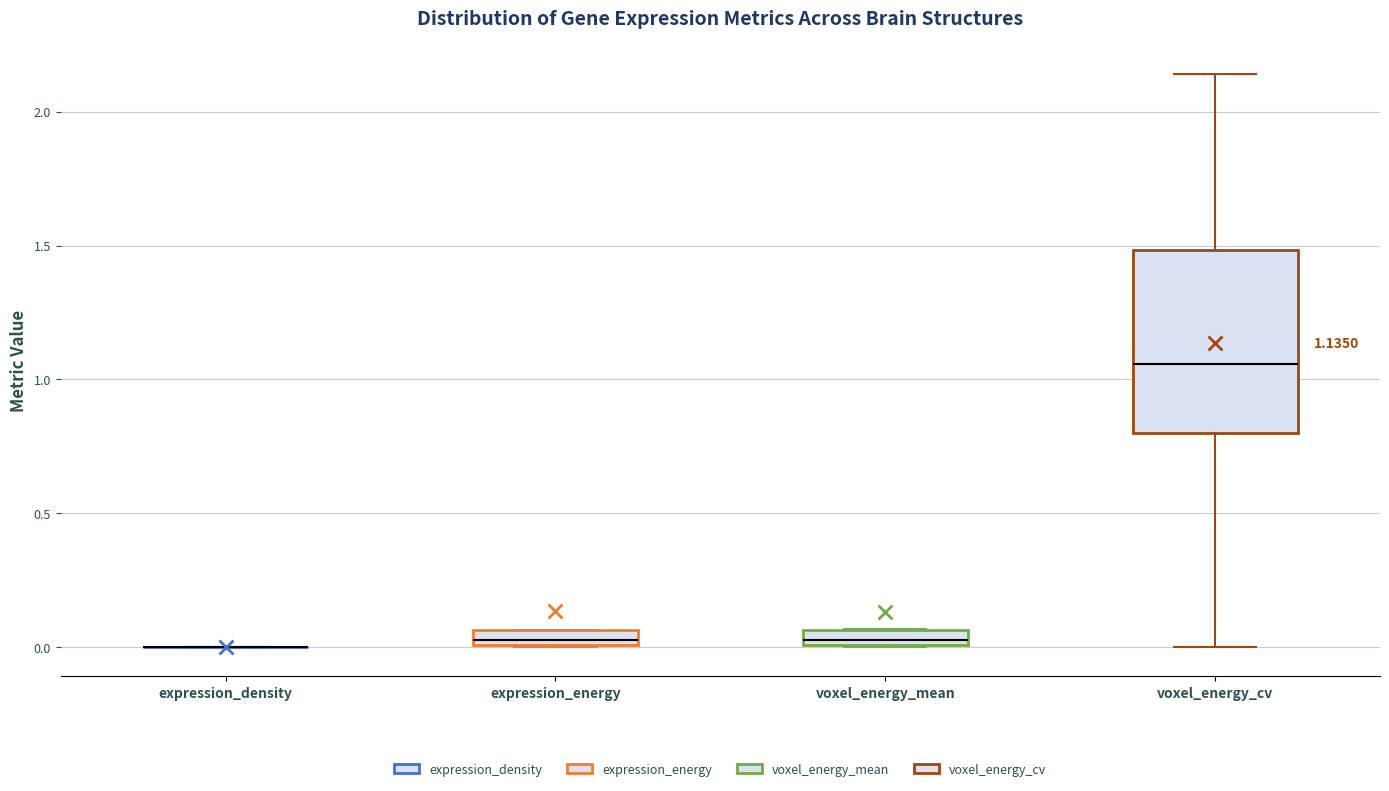

Which box is the tallest, from its lower edge to its upper edge?

voxel_energy_cv